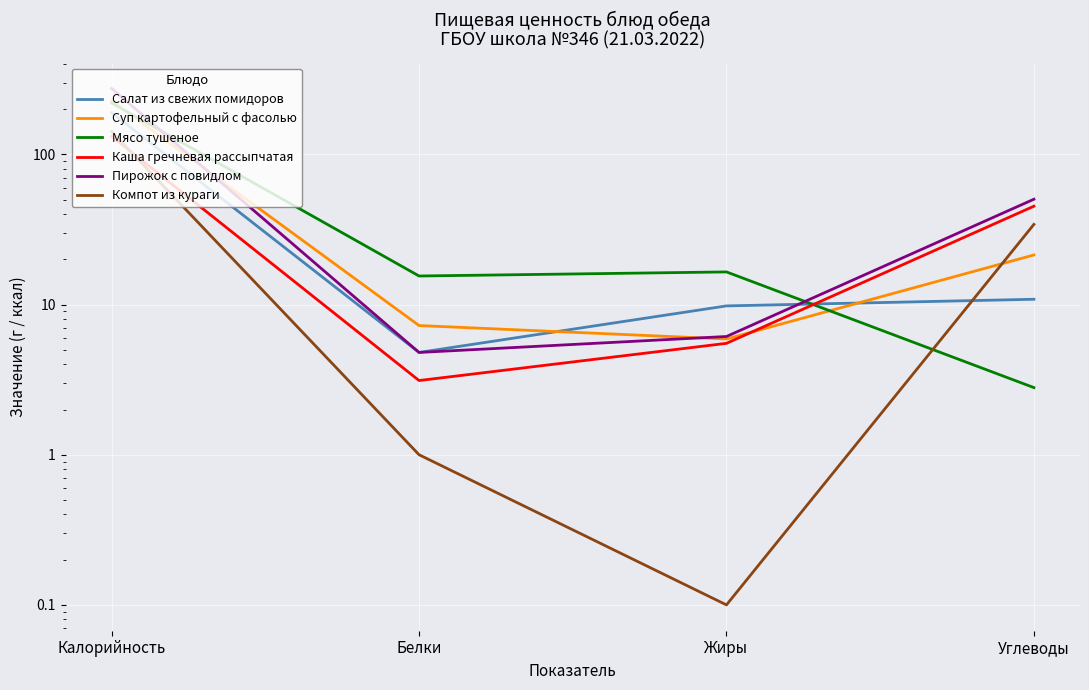

What is the lowest value of the Компот из кураги series?

0.1